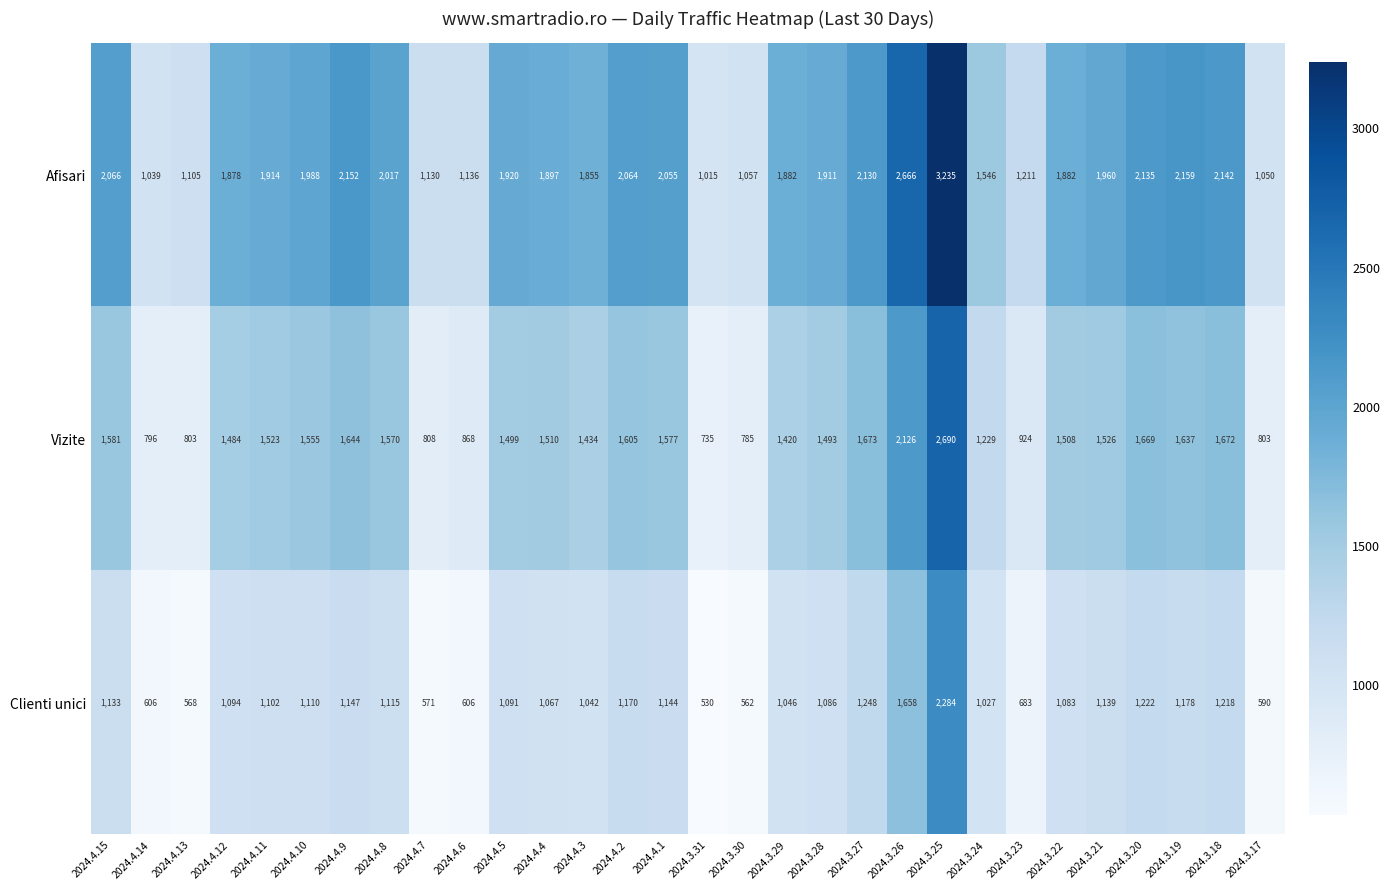

What is the difference between the maximum and second lowest values in the Clienti unici series?

1722